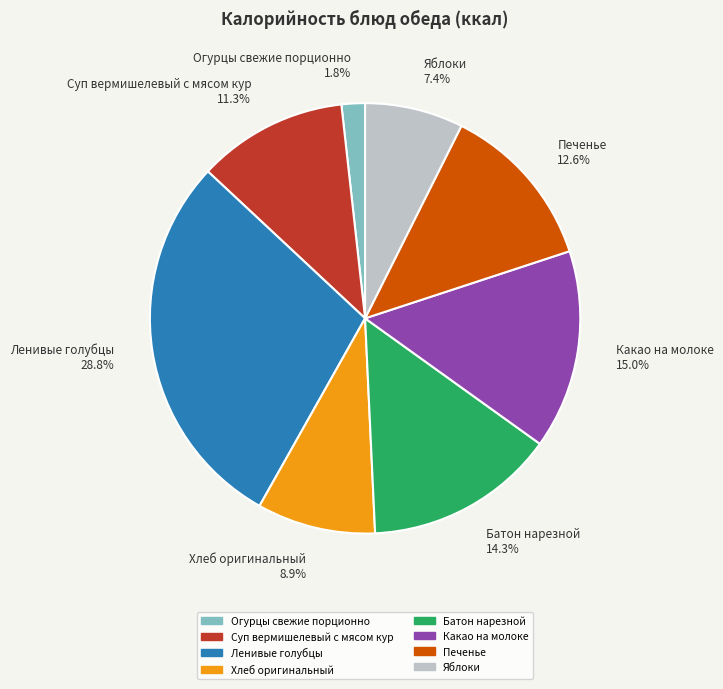

What percentage is the Печенье slice, to the nearest percent?

13%